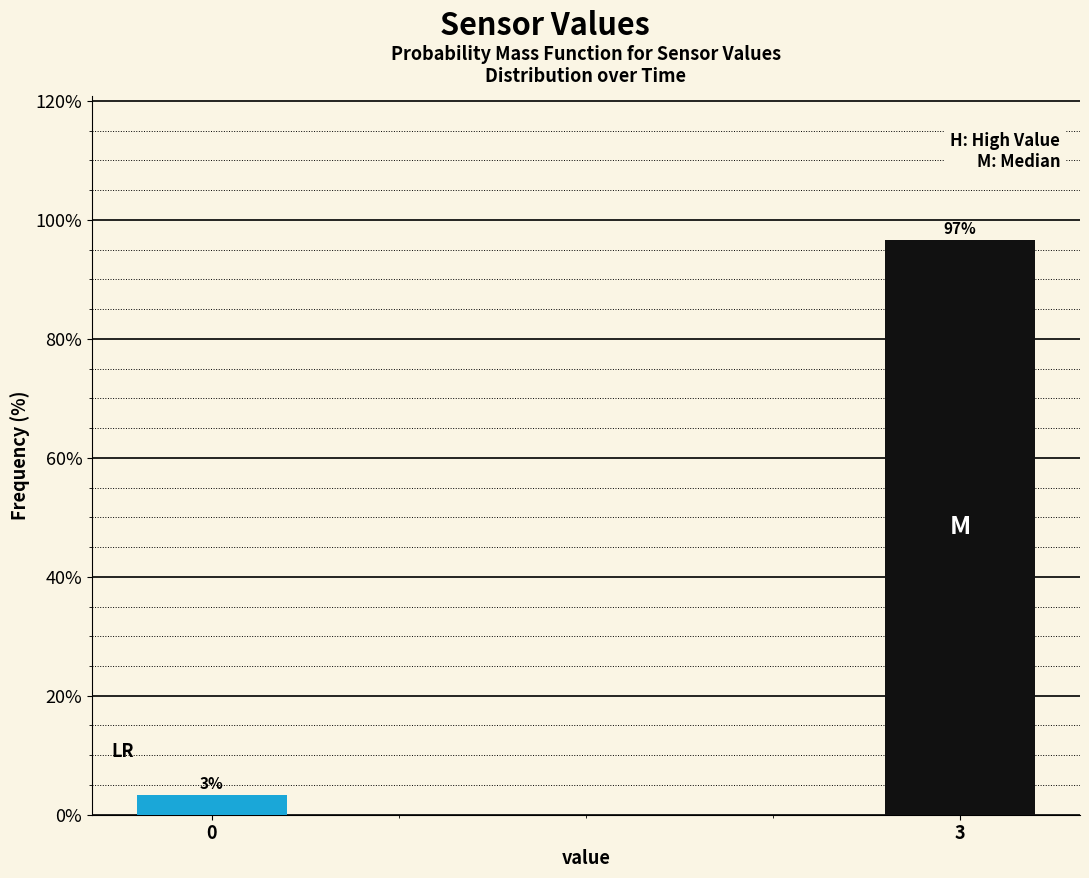

What is the value of the 2nd bar from the left?

96.7